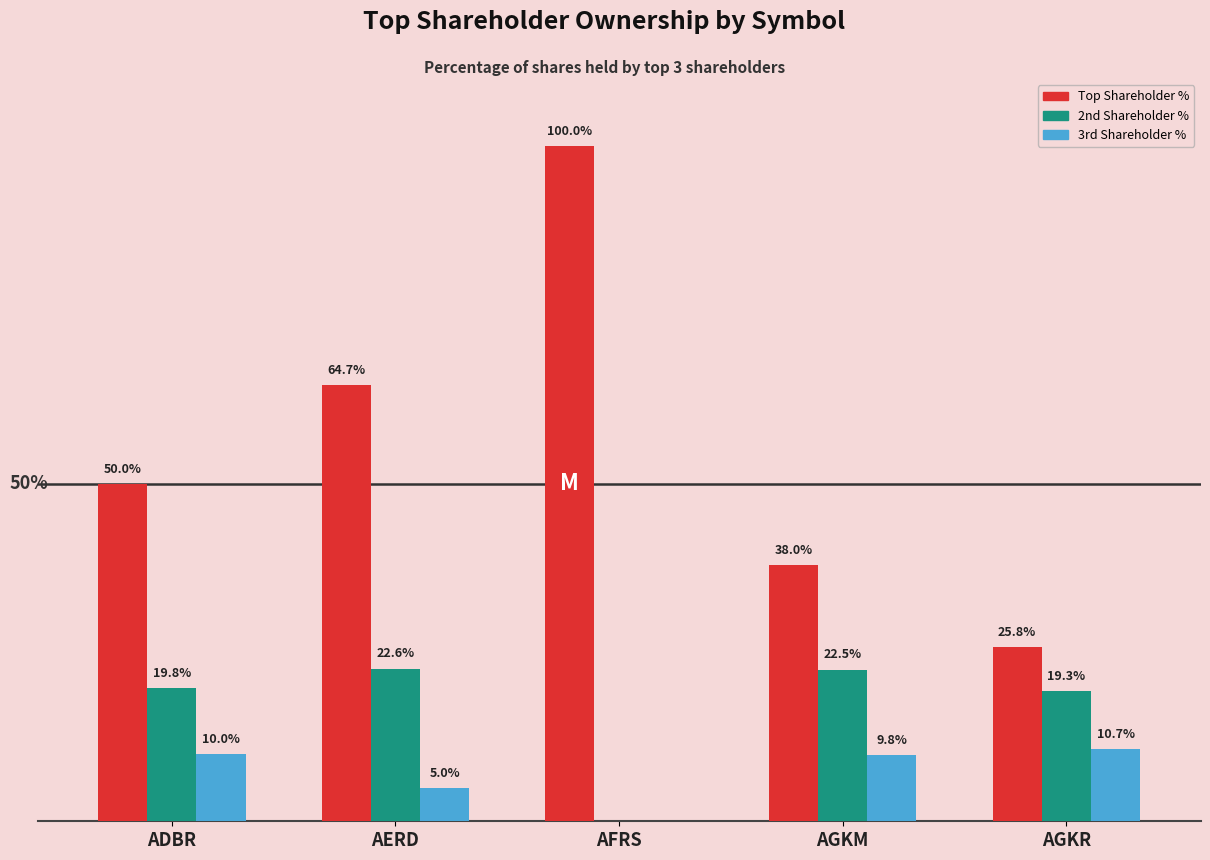

What are all the series names shown in the legend?

Top Shareholder %, 2nd Shareholder %, 3rd Shareholder %